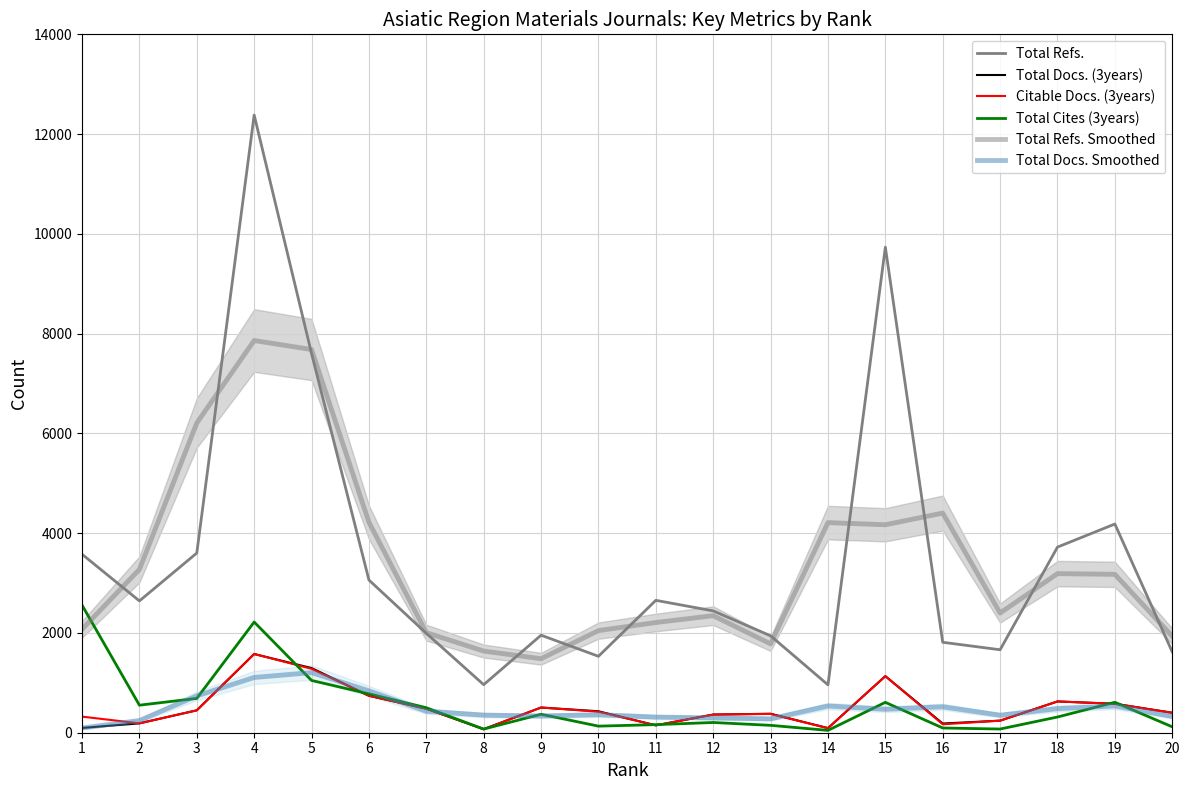

At which label does Total Refs. first exceed 2642?

1